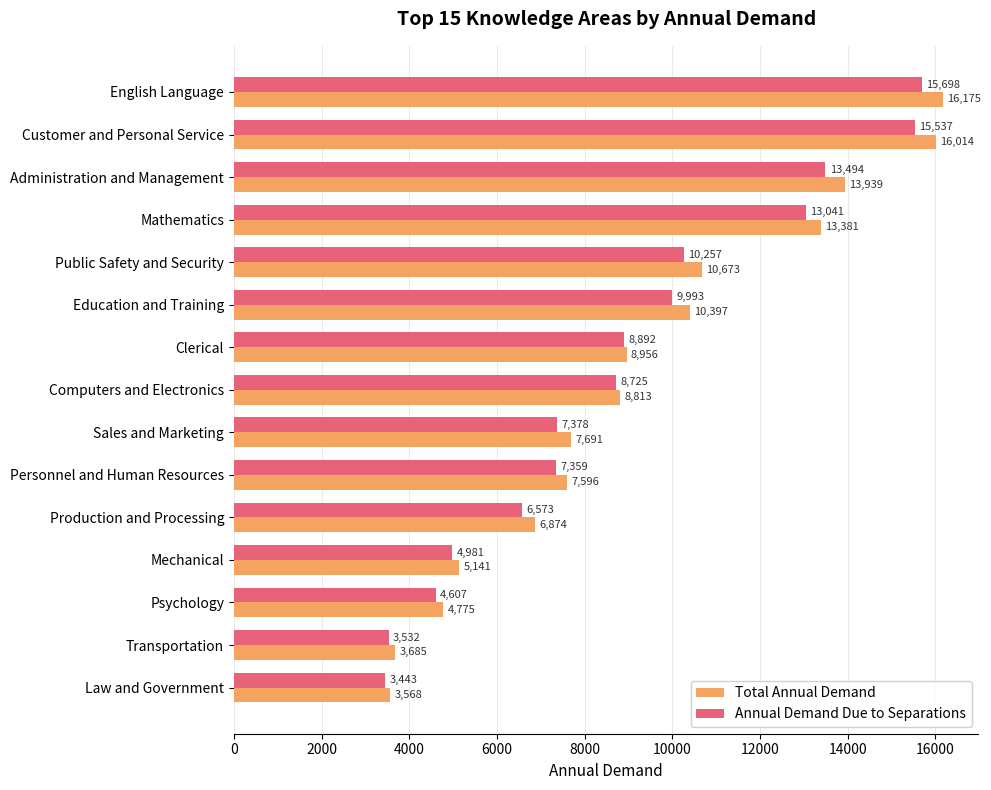

How many data points in Total Annual Demand are less than 8813?

7